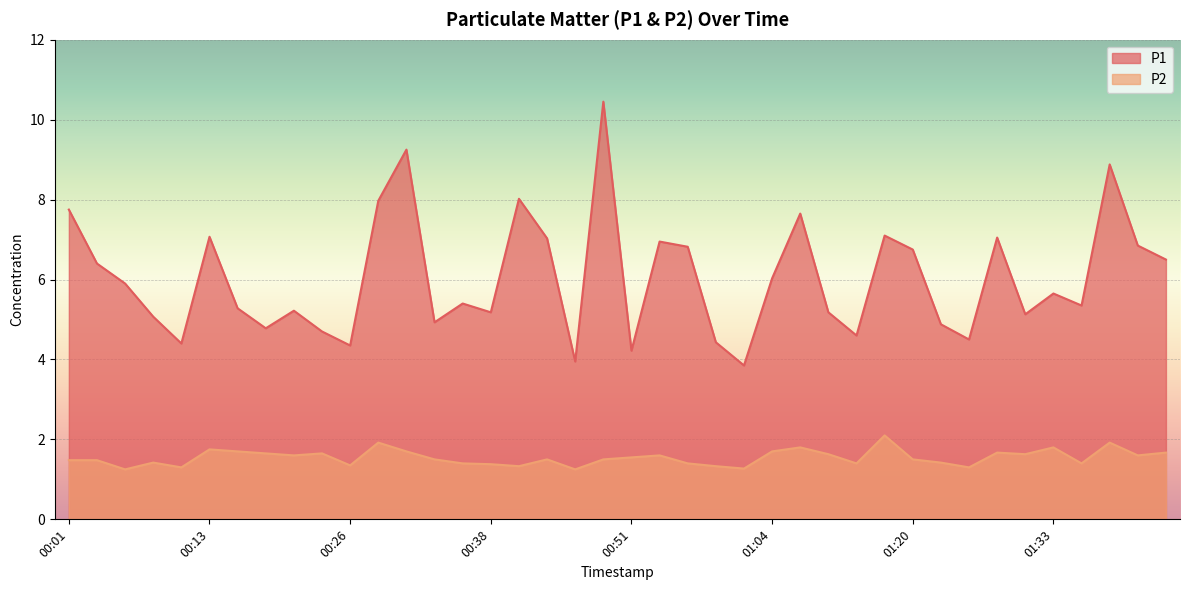

What is the sum of the P2 values at 01:01 and 01:40?

2.9